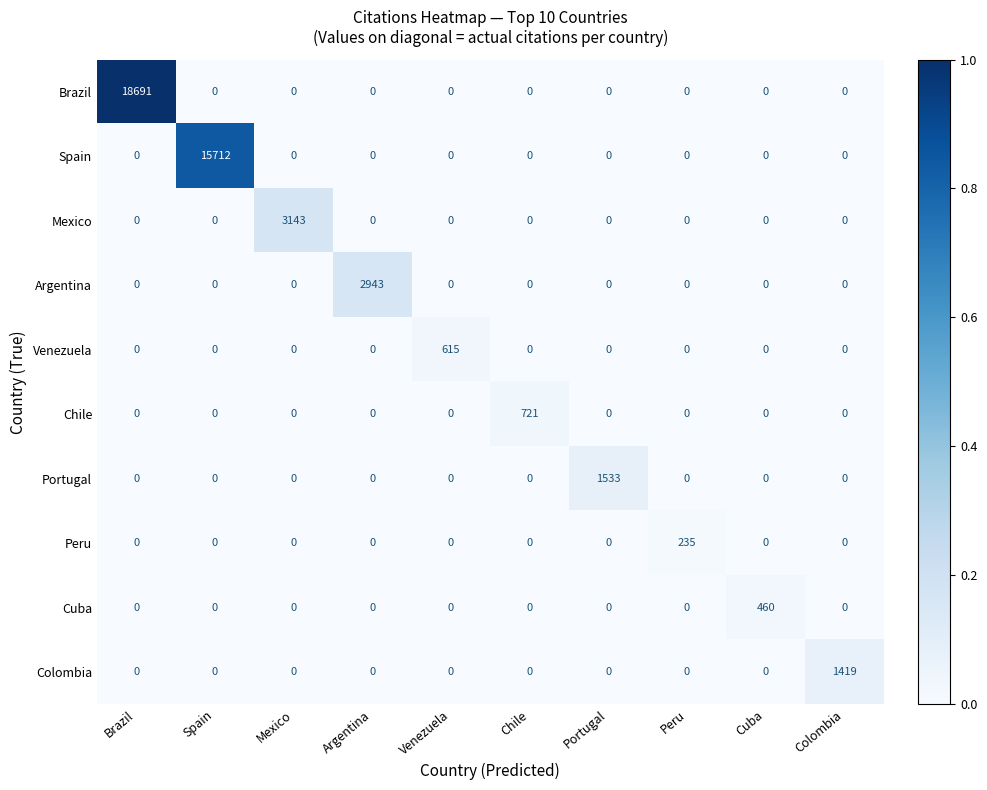

Which series has the largest total across all categories?

Brazil